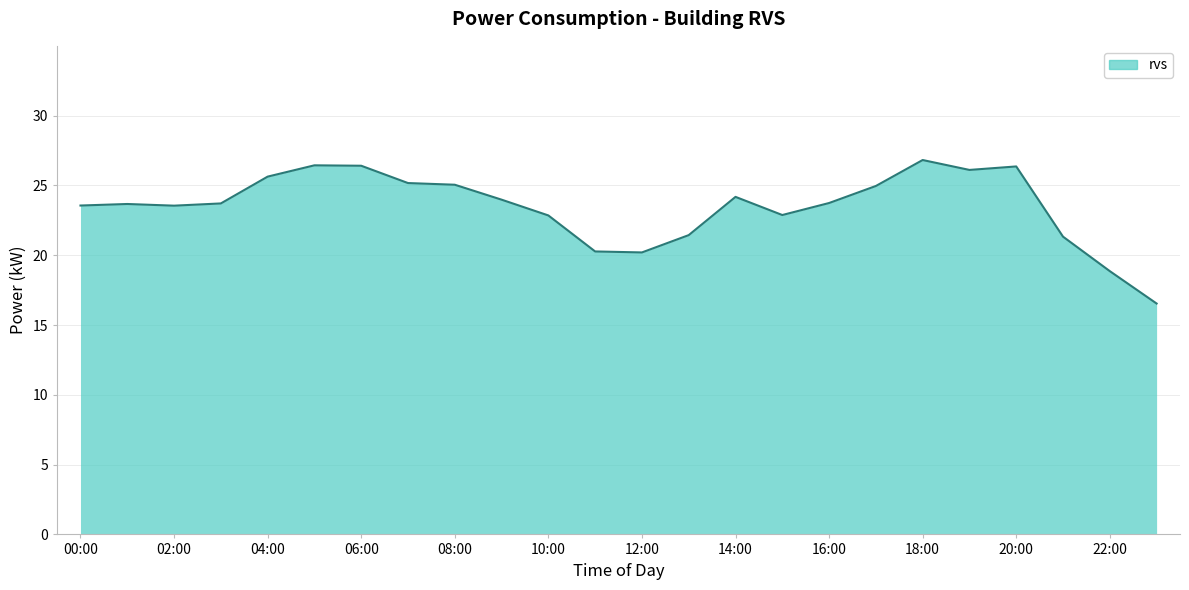

What is the difference between the maximum and minimum values?

10.3